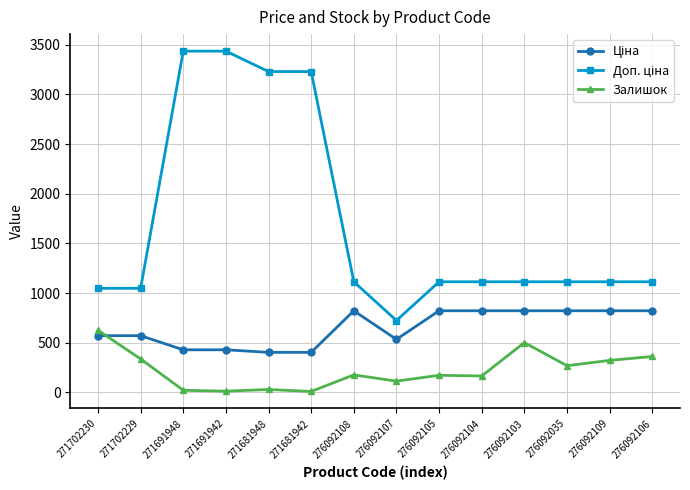

What is the lowest value of the Залишок series?

10.0